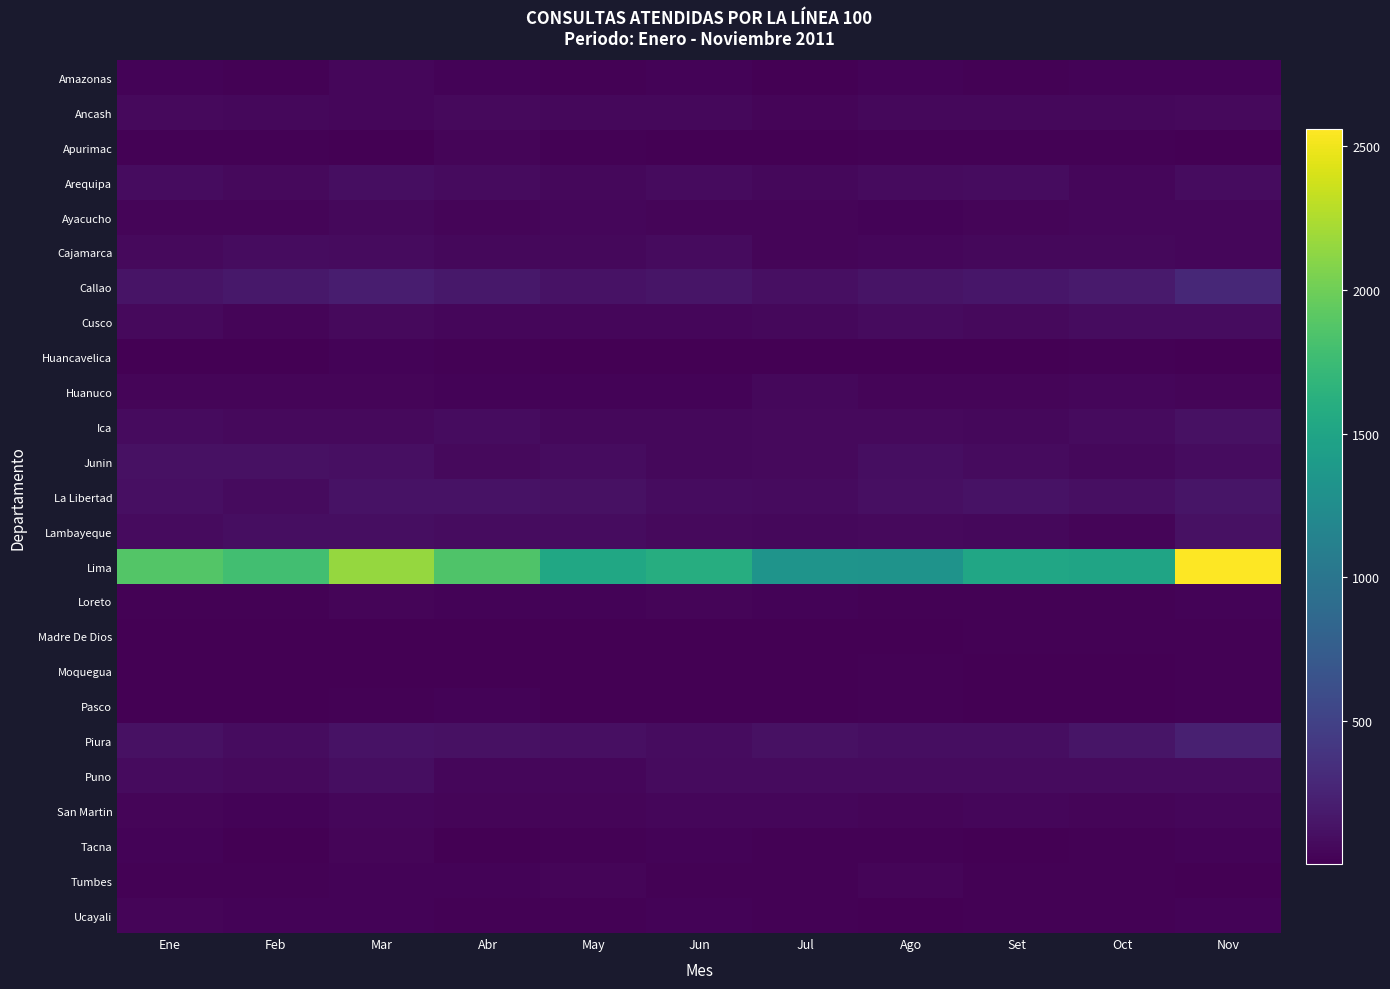

Which label corresponds to the smallest value in the chart?

Ene